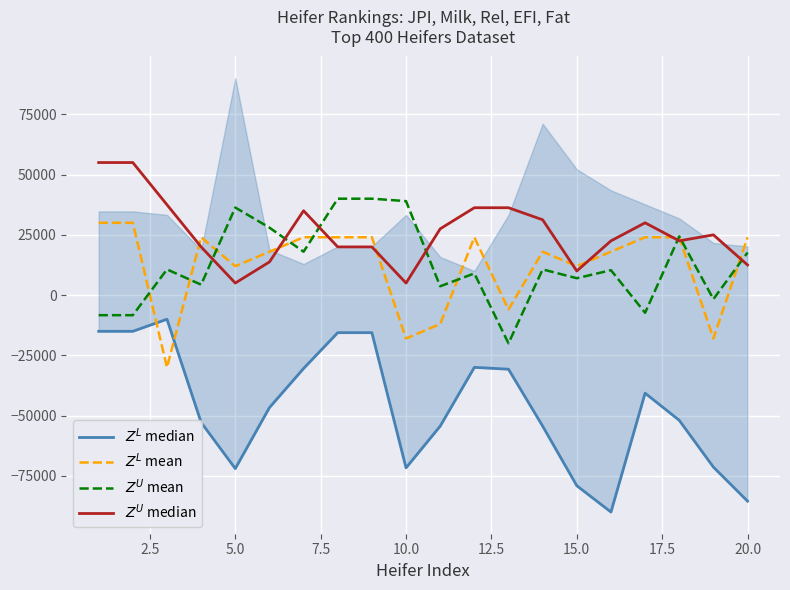

Reading left to right, list all the values displayed in this chart.

$Z^L$ median: -15019.2	-15019.2	-10000.0	-52816.9	-71971.8	-46670.9	-30435.3	-15582.6	-15582.6	-71664.5	-54353.4	-29974.4	-30742.6	-54353.4	-79090.9	-90000.0	-40678.6	-51946.2	-71357.2	-85493.0
$Z^L$ mean: 30000.0	30000.0	-30000.0	24000.0	12000.0	18000.0	24000.0	24000.0	24000.0	-18000.0	-12000.0	24000.0	-6000.0	18000.0	12000.0	18000.0	24000.0	24000.0	-18000.0	24000.0
$Z^U$ mean: -8333.3	-8333.3	10666.7	4333.3	36333.3	28000.0	18000.0	40000.0	40000.0	39000.0	3666.7	9000.0	-20000.0	10666.7	7000.0	10333.3	-7333.3	24333.3	-1666.7	17666.7
$Z^U$ median: 55000.0	55000.0	37500.0	20000.0	5000.0	13750.0	35000.0	20000.0	20000.0	5000.0	27500.0	36250.0	36250.0	31250.0	10000.0	22500.0	30000.0	22500.0	25000.0	12500.0